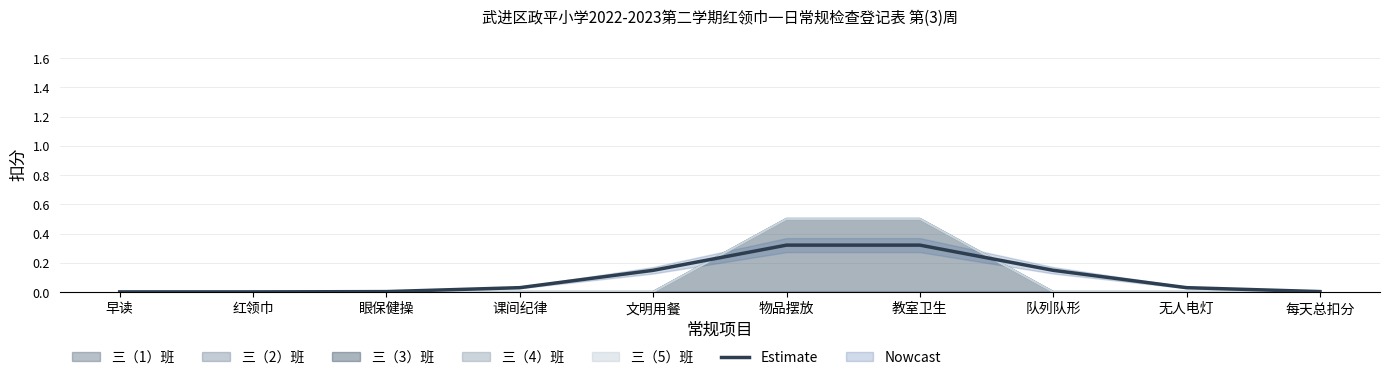

Rank the categories by value from highest to lowest.

物品摆放, 教室卫生, 文明用餐, 队列队形, 课间纪律, 无人电灯, 每天总扣分, 眼保健操, 红领巾, 早读